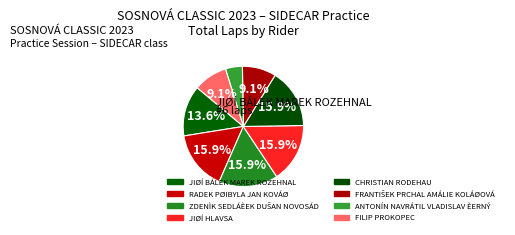

How many segments does this pie chart have?

8